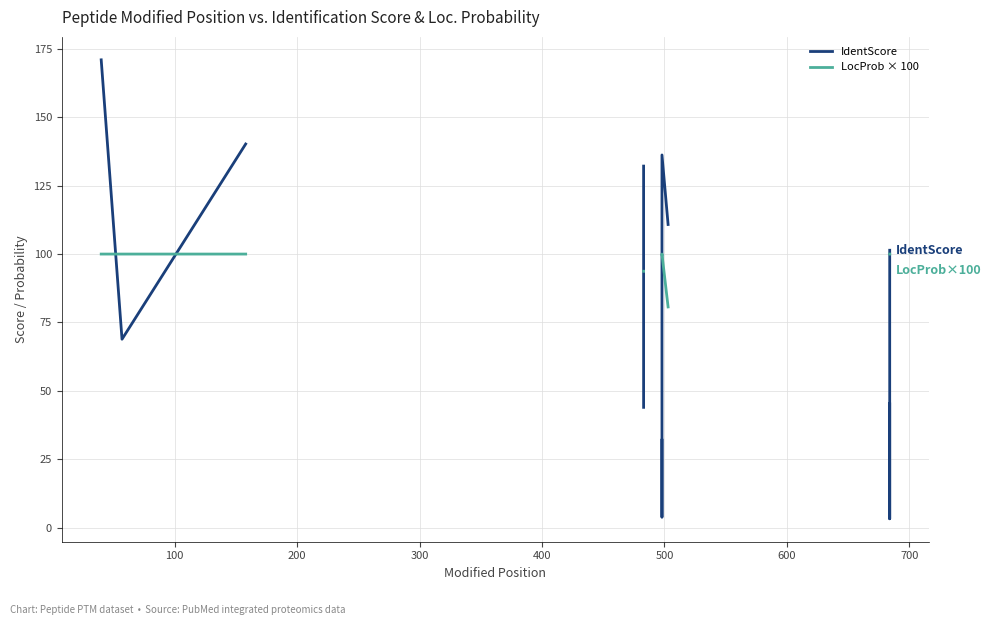

What is the maximum value for IdentScore?

171.0